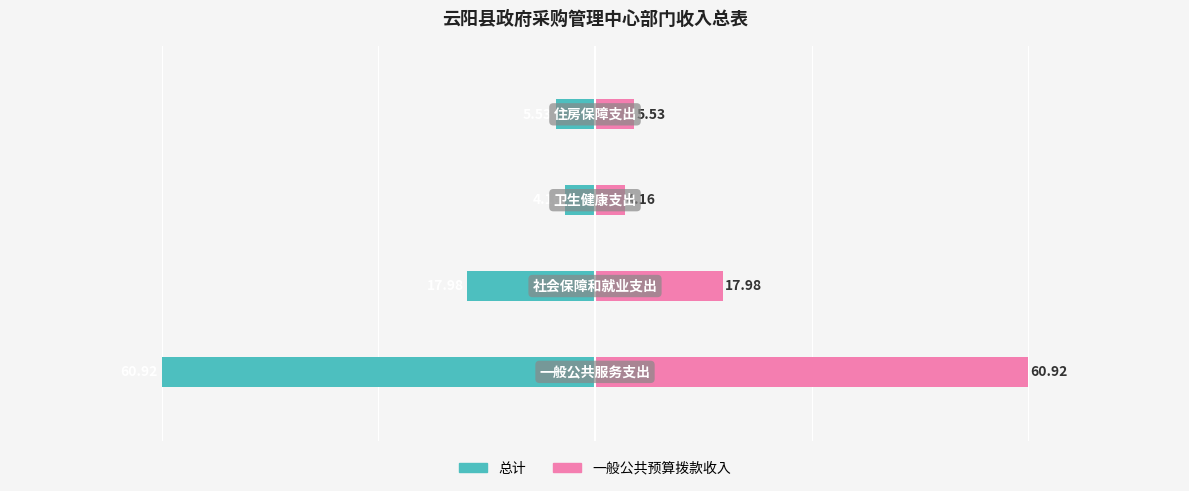

Reading left to right, what are all the values shown in this chart?

总计: −100=-60.9	−80=-18.0	−60=-4.2	−40=-5.5
一般公共预算拨款收入: −100=60.9	−80=18.0	−60=4.2	−40=5.5